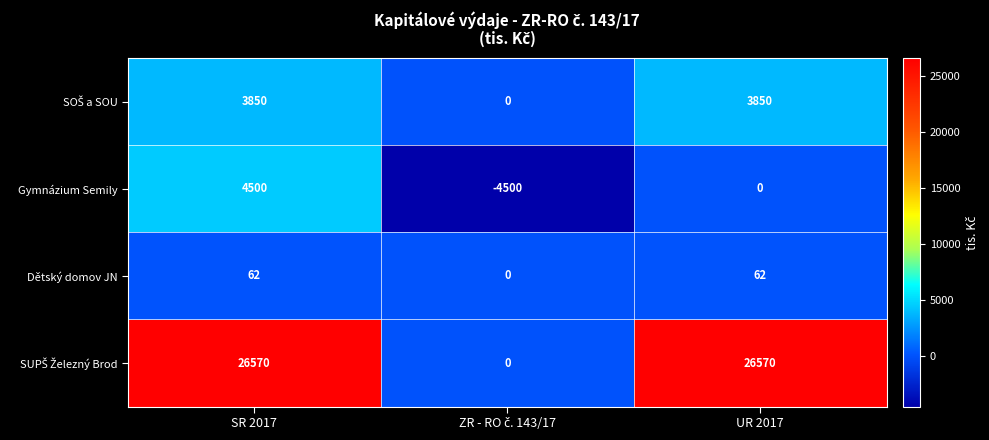

What is the maximum value shown in the chart?

26570